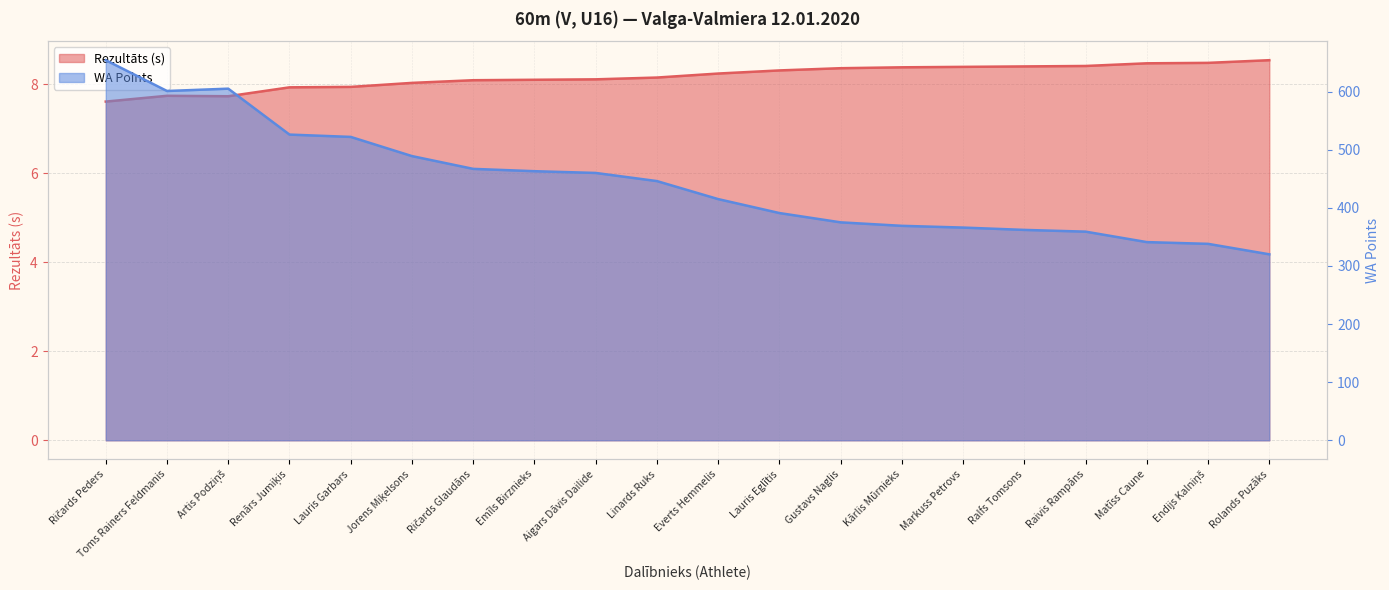

Is the value of Rezultāts at Linards Ruks greater than the value of WA at Everts Hemmelis?

No